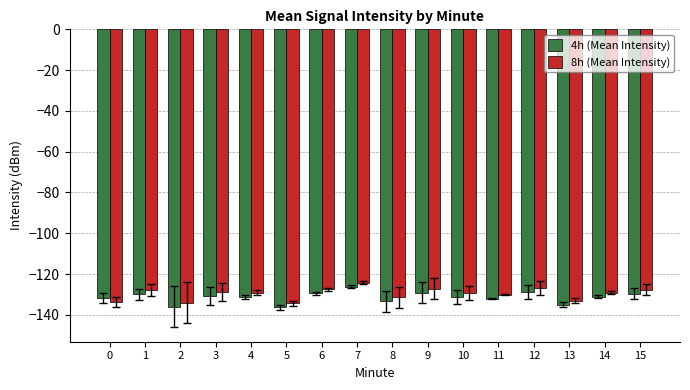

List the series in order of their overall mean, highest first.

8h (Mean Intensity), 4h (Mean Intensity)